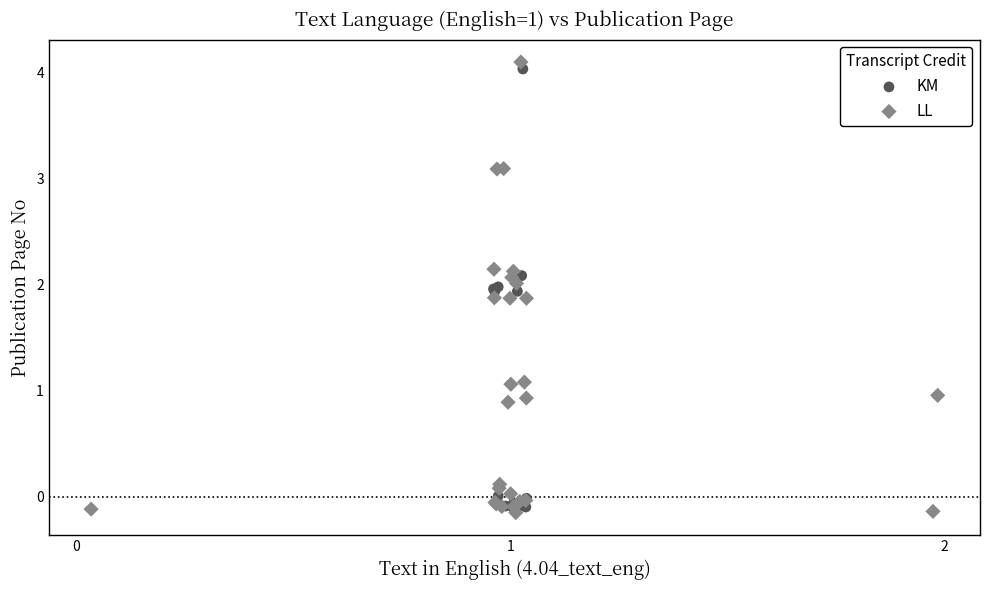

Which series reaches the maximum Y coordinate?

LL